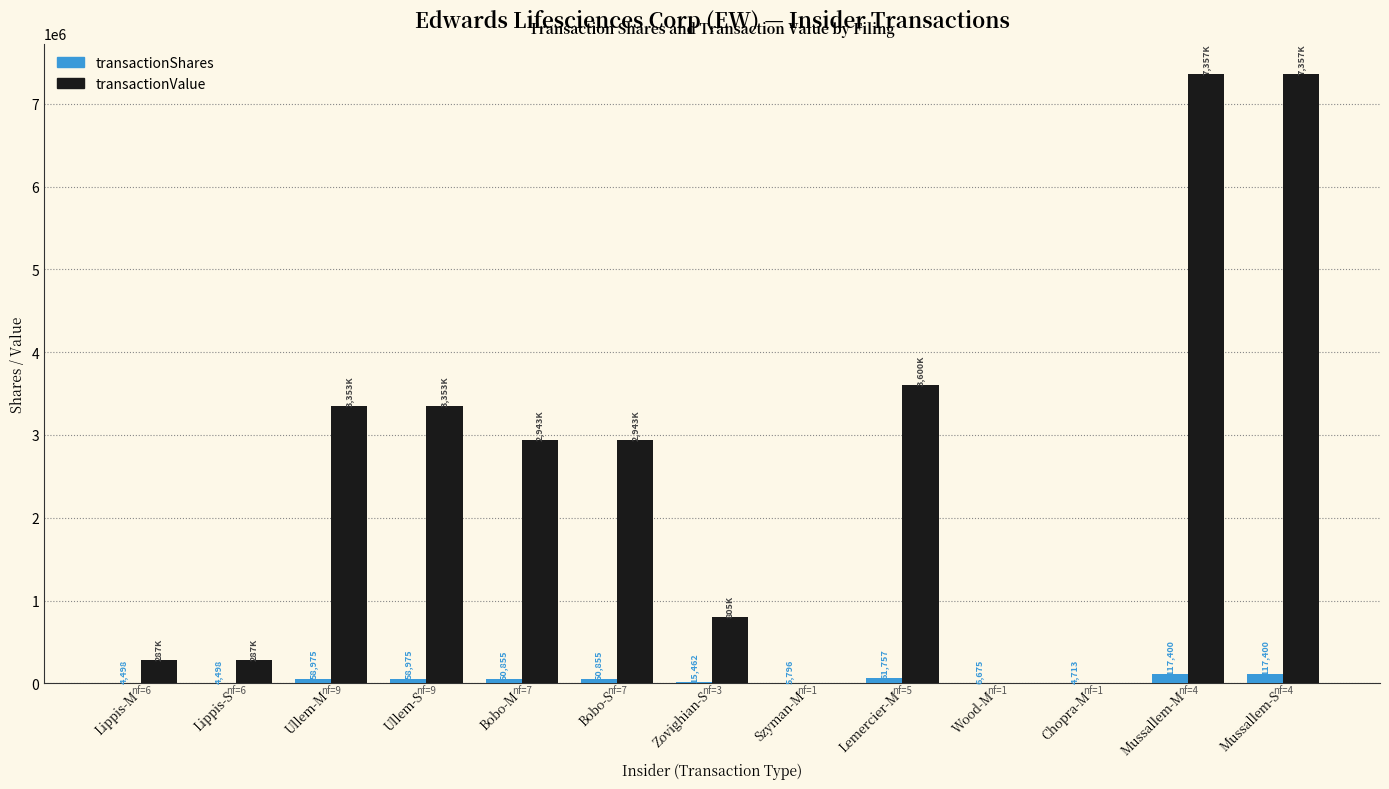

What is the sum of the transactionValue values at Wood-M and Mussallem-S?

7357610